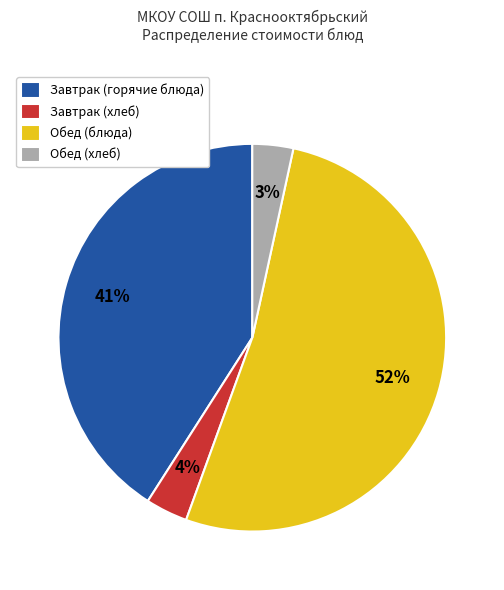

To the nearest percent, what percentage of the pie is Обед (хлеб)?

3%